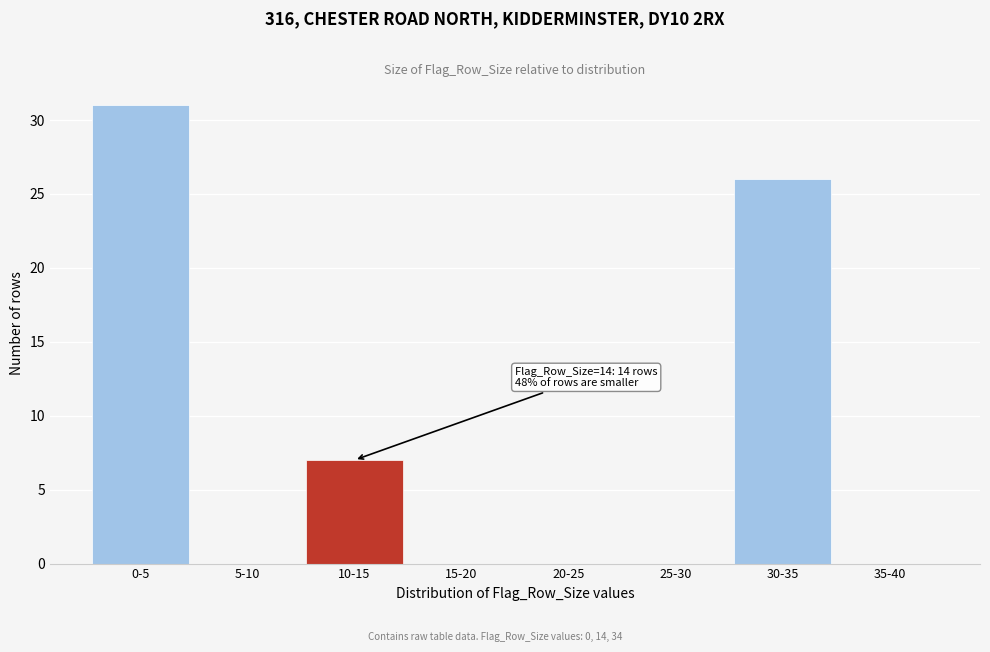

Reading left to right, what are all the values shown in this chart?

0-5=31	5-10=0	10-15=7	15-20=0	20-25=0	25-30=0	30-35=26	35-40=0